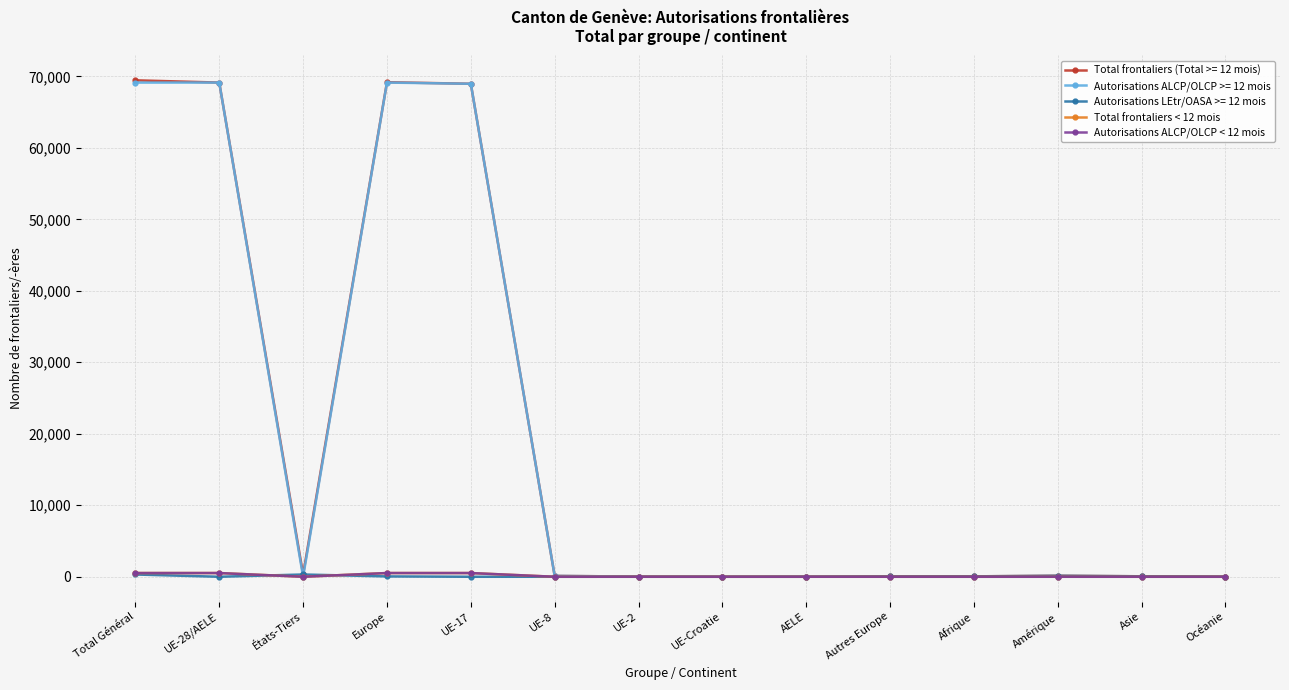

What is the value of the Total frontaliers < 12 mois point at the 12th from the left?

2